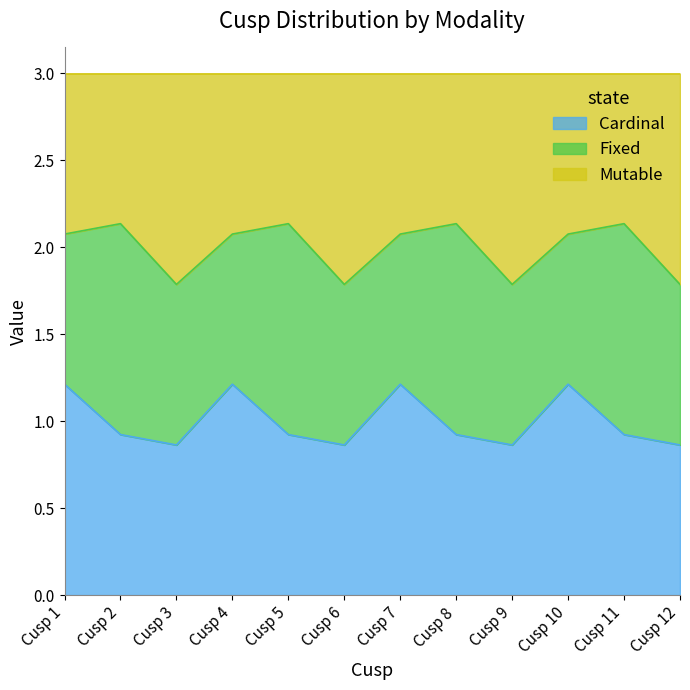

What is the value of the Cardinal point at the 1st from the left?

1.2